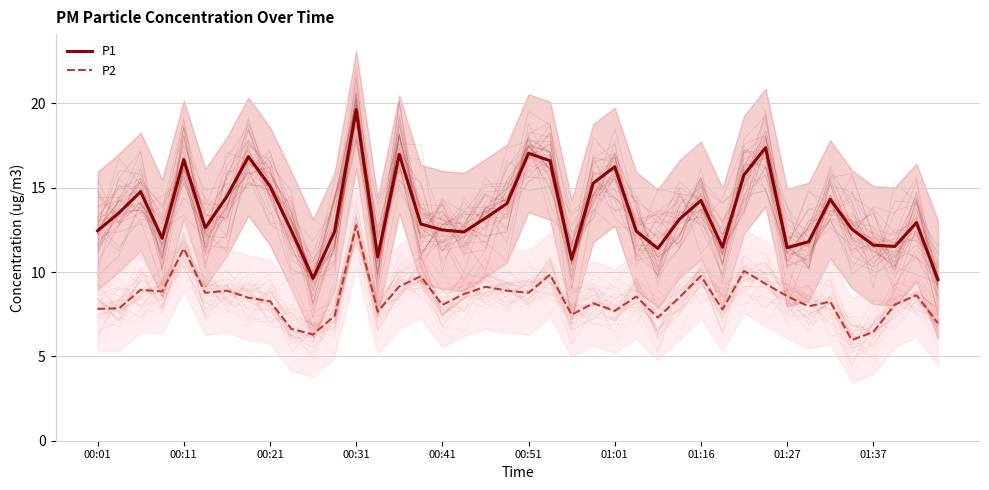

Is it true that P2 equals 16.2 at 01:16?

False